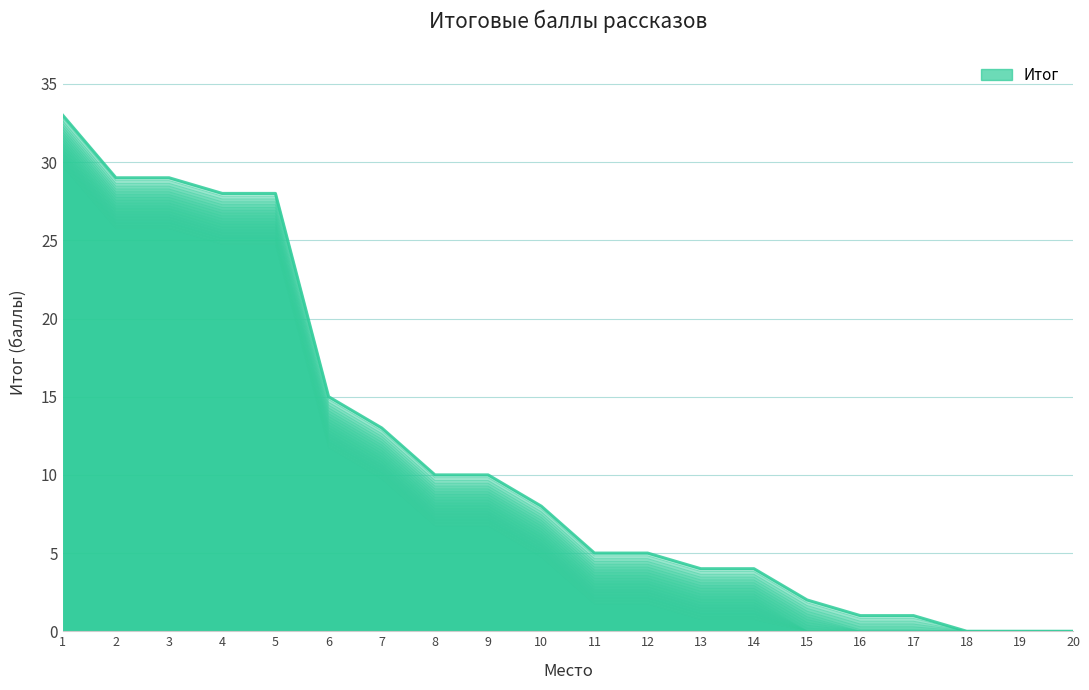

How many lines are shown in the chart?

1